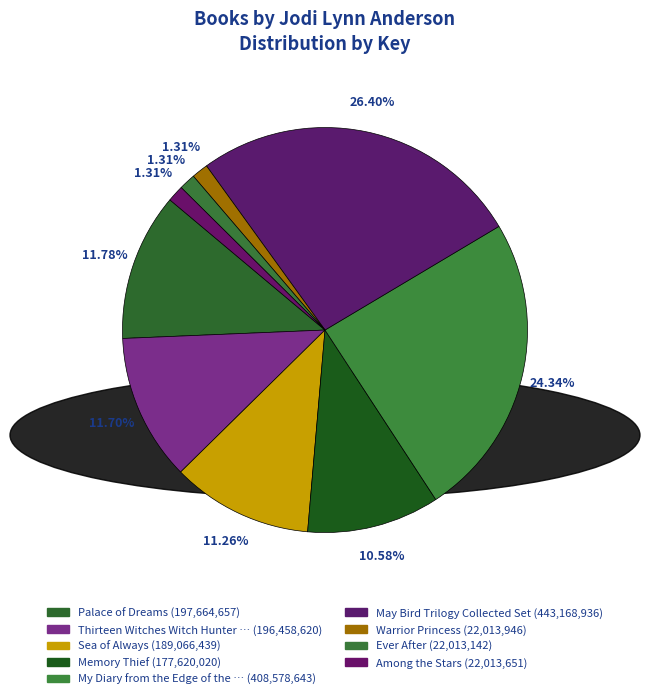

To the nearest percent, what is the difference between the largest and smallest slice percentages?

25%